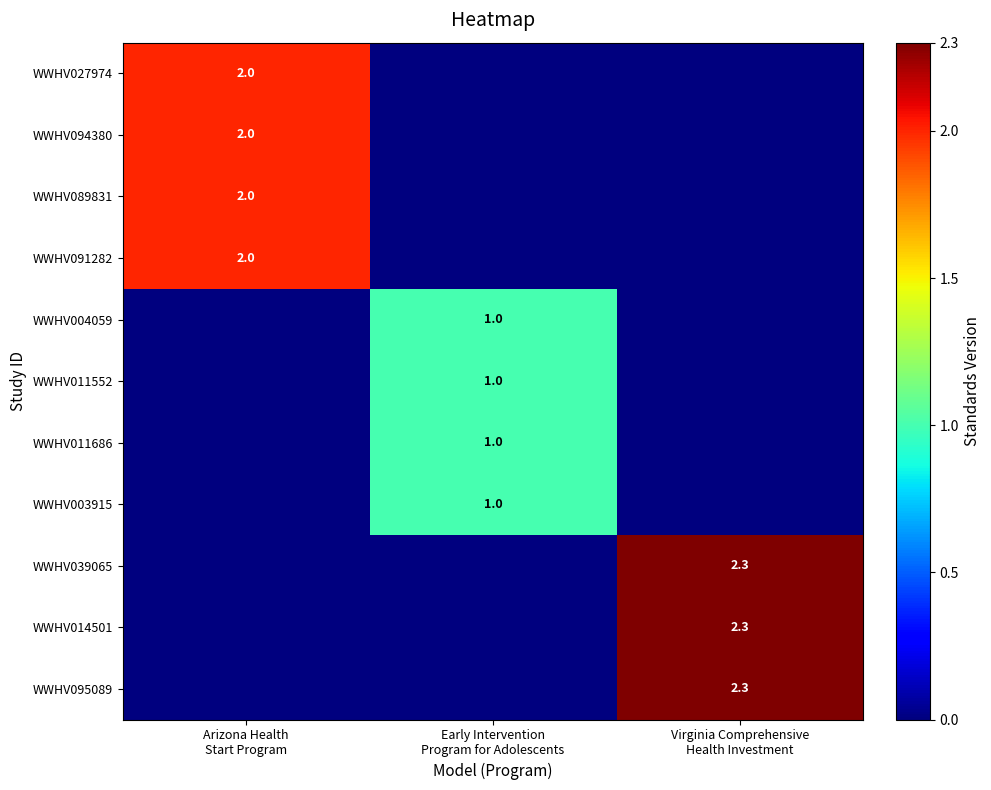

How many positive values does the WWHV039065 series have?

1